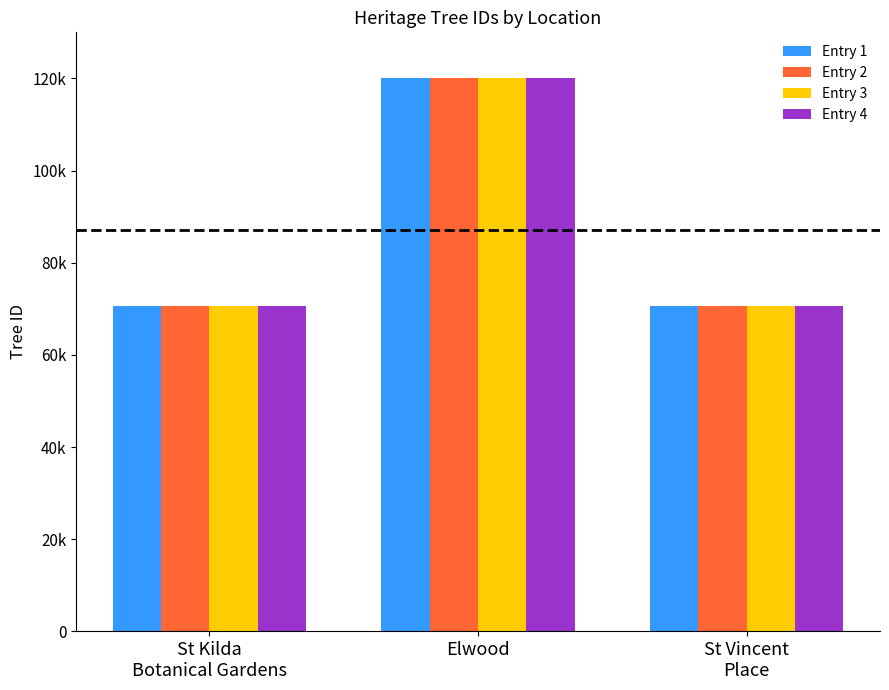

Is the value of Entry 3 at St Vincent
Place greater than the value of Entry 4 at St Kilda
Botanical Gardens?

No